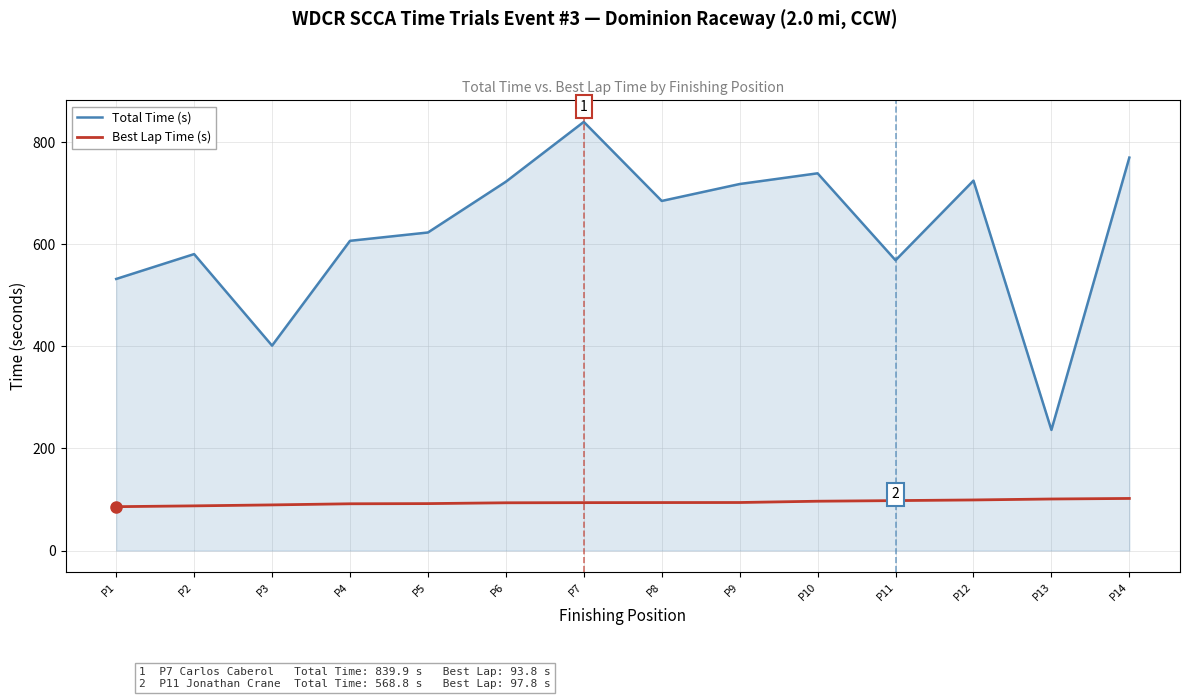

True or false: Best Lap Time (s) and Total Time (s) cross at least once.

False